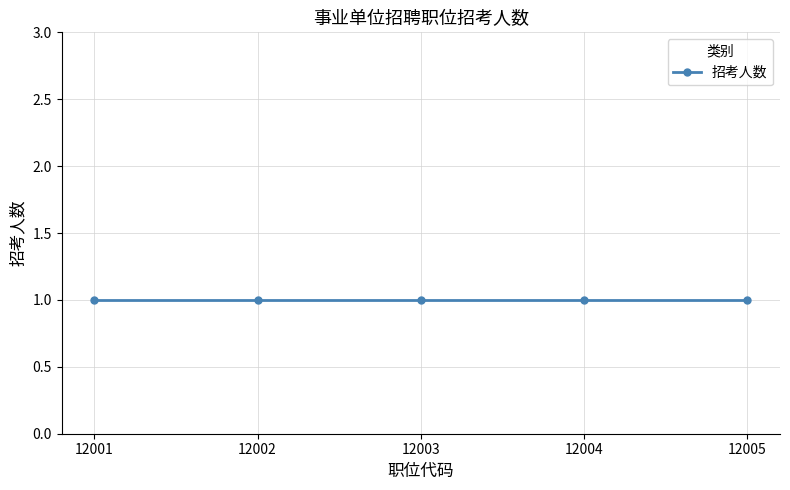

What is the maximum value for 招考人数?

1